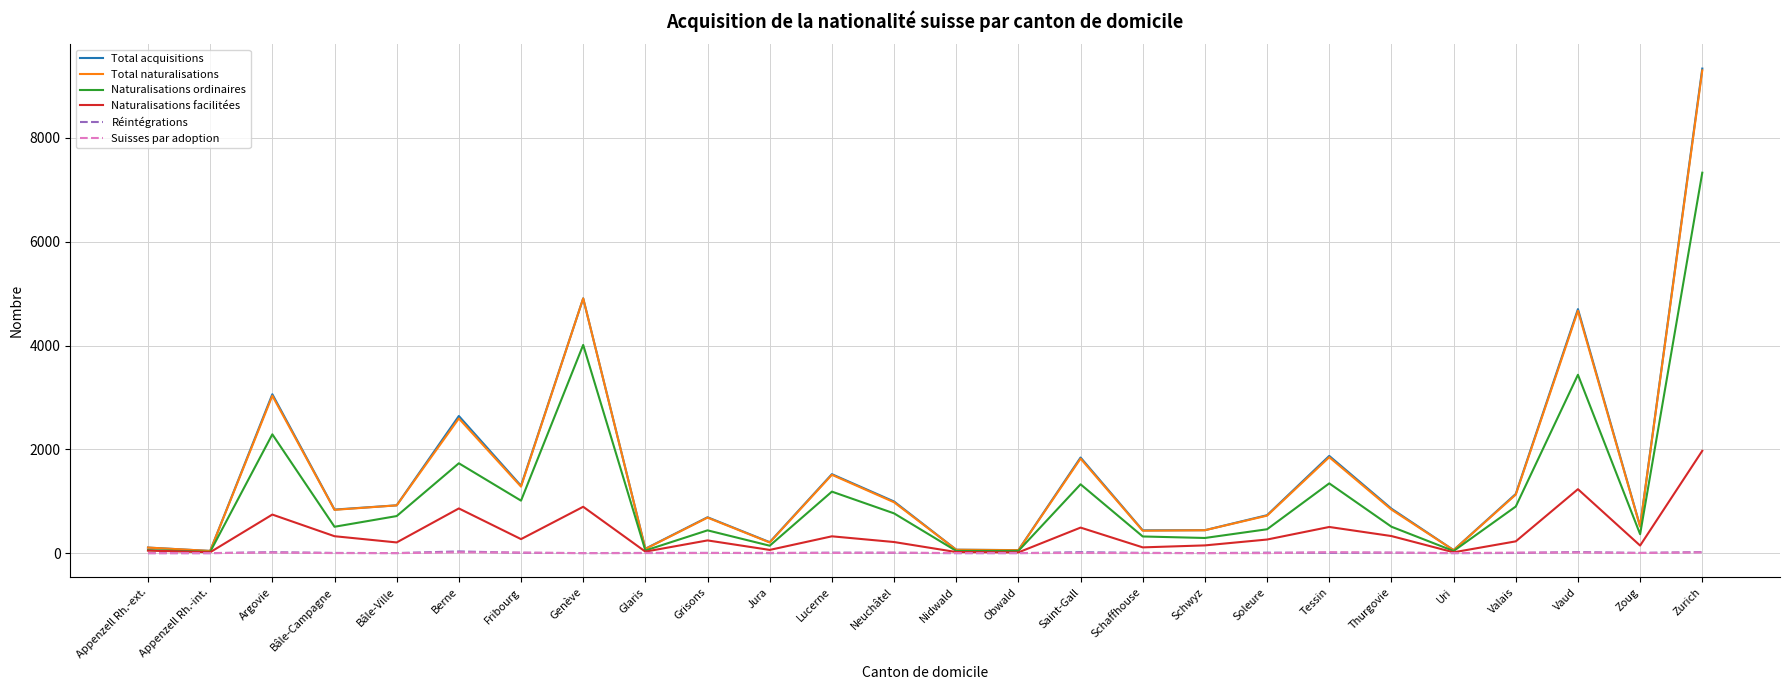

Is this an area chart (filled region under the line)?

No